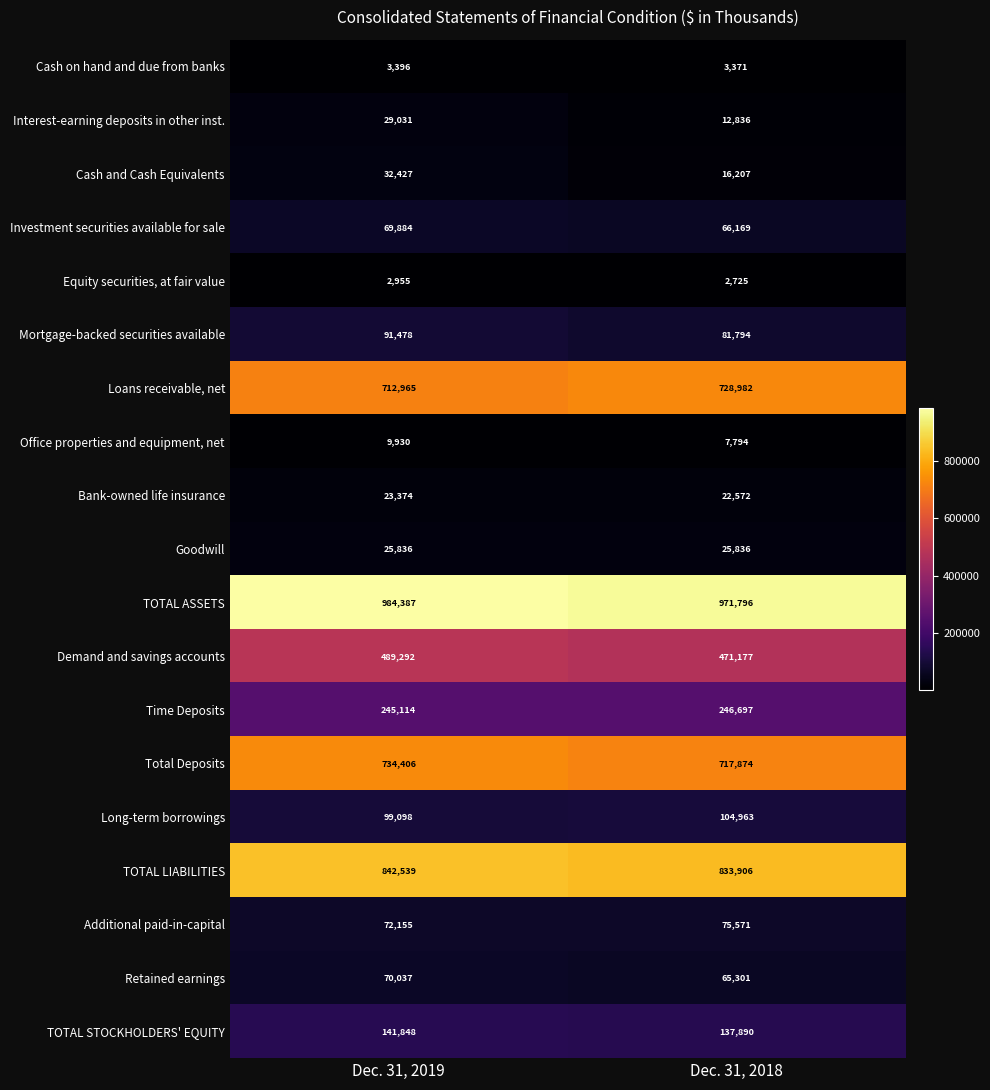

What is the spread (max minus min) of values at Dec. 31, 2019?

981432